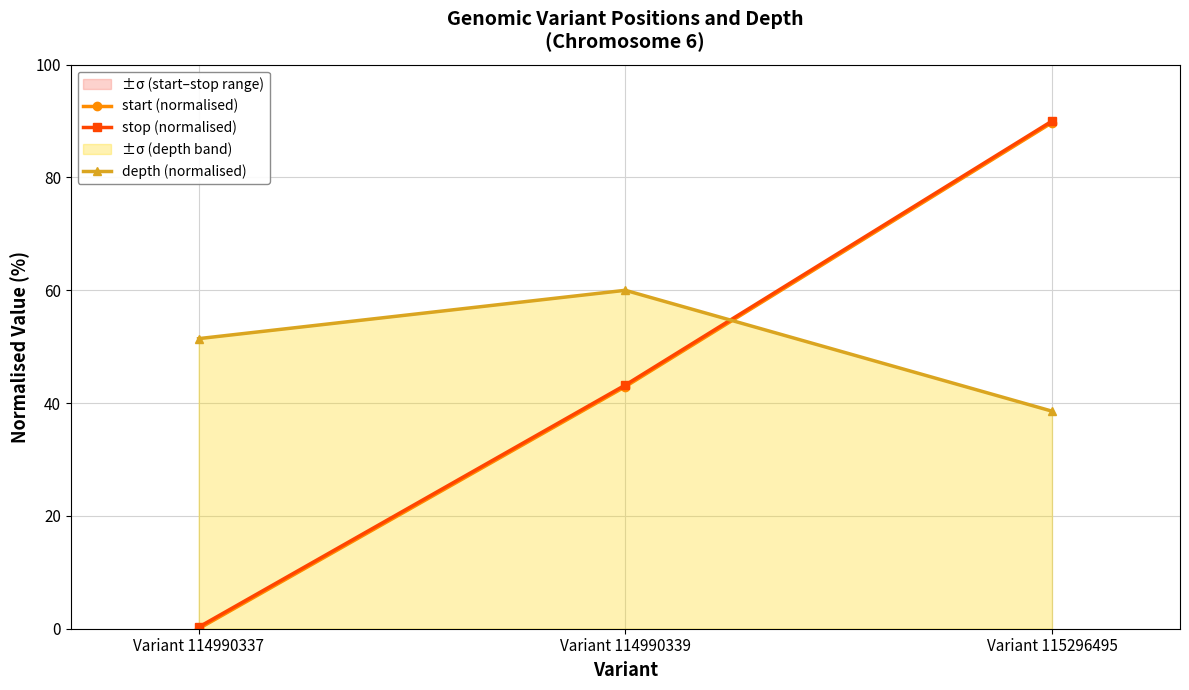

What are all the series names shown in the legend?

start (normalised), stop (normalised), depth (normalised)